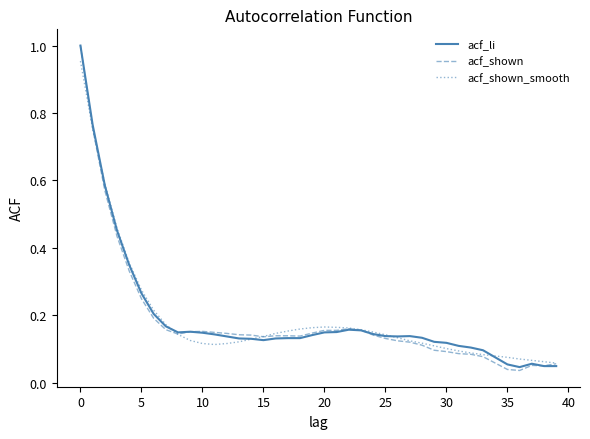

Which series has the largest range (max minus min)?

acf_shown